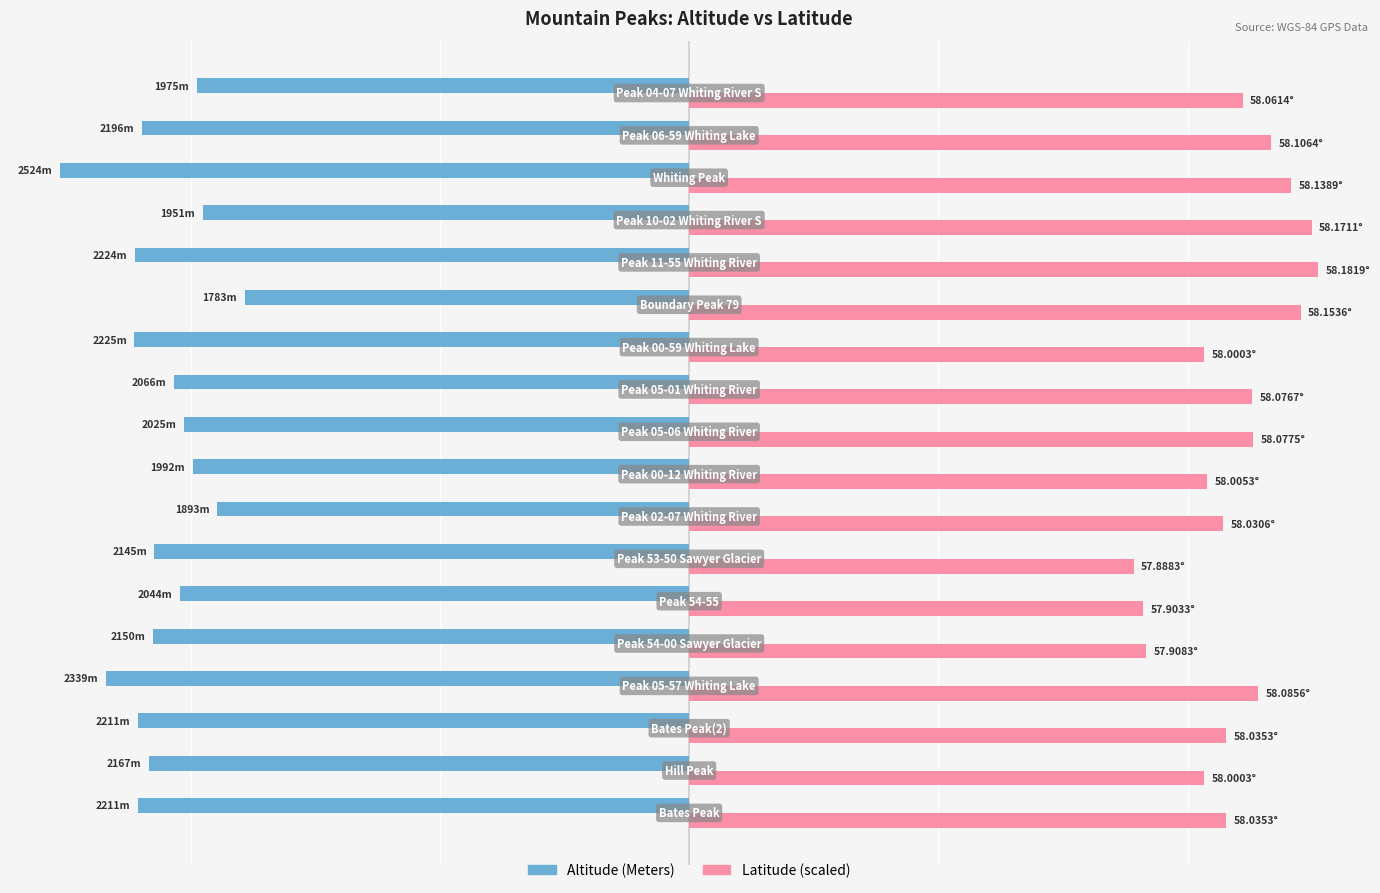

What are all the series names shown in the legend?

Altitude (Meters), Latitude (scaled)